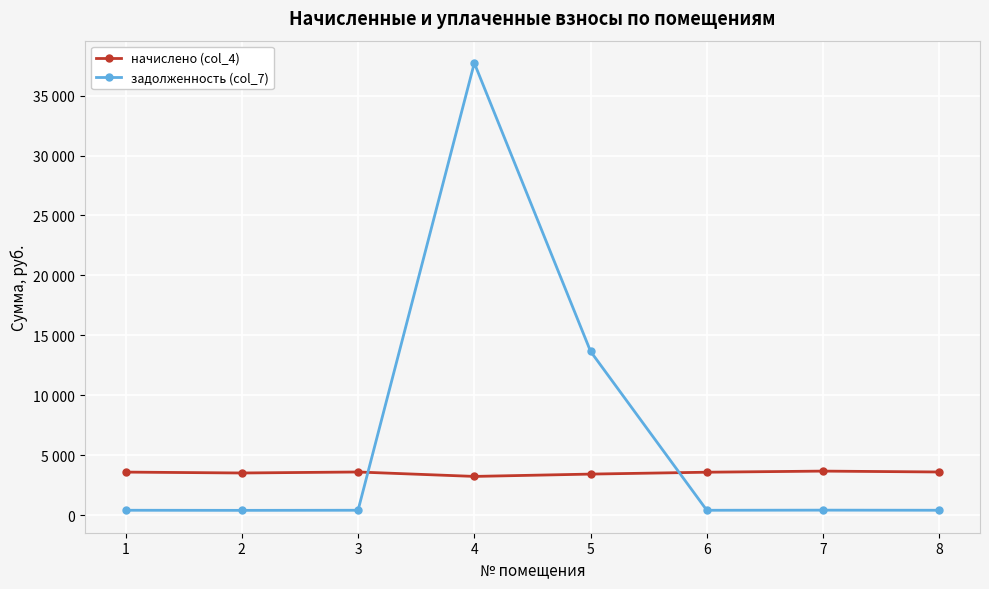

Rank the series at 6 from highest to lowest value.

начислено (col_4), задолженность (col_7)